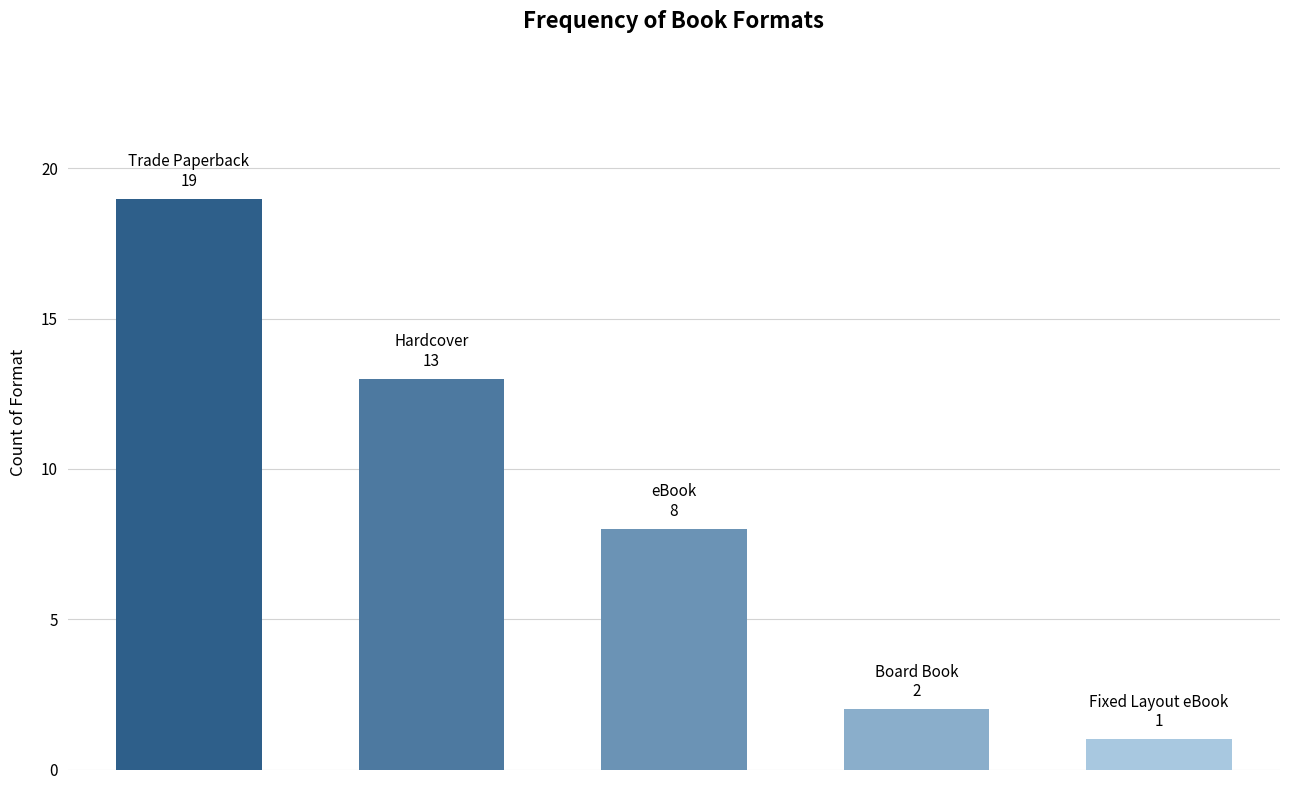

Reading right to left, what are all the values shown in this chart?

1	2	8	13	19